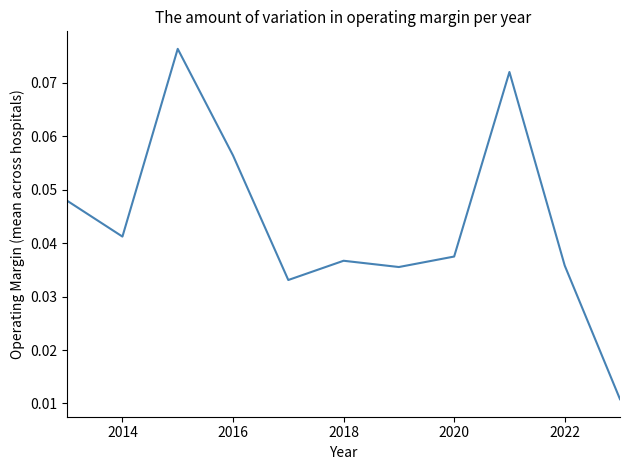

How many categories are shown in the chart?

11